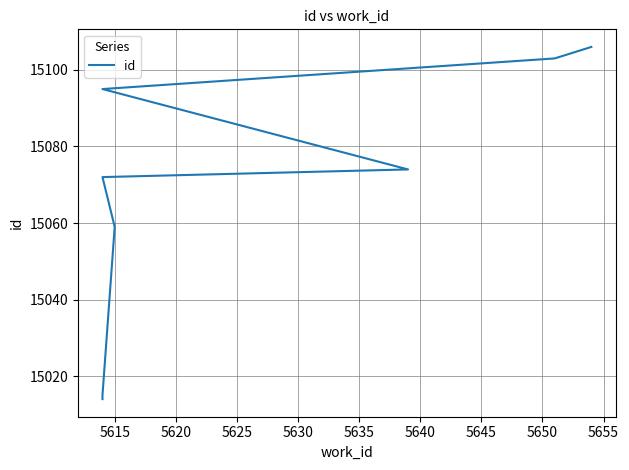

What is the value of the 10th point from the left?

15106